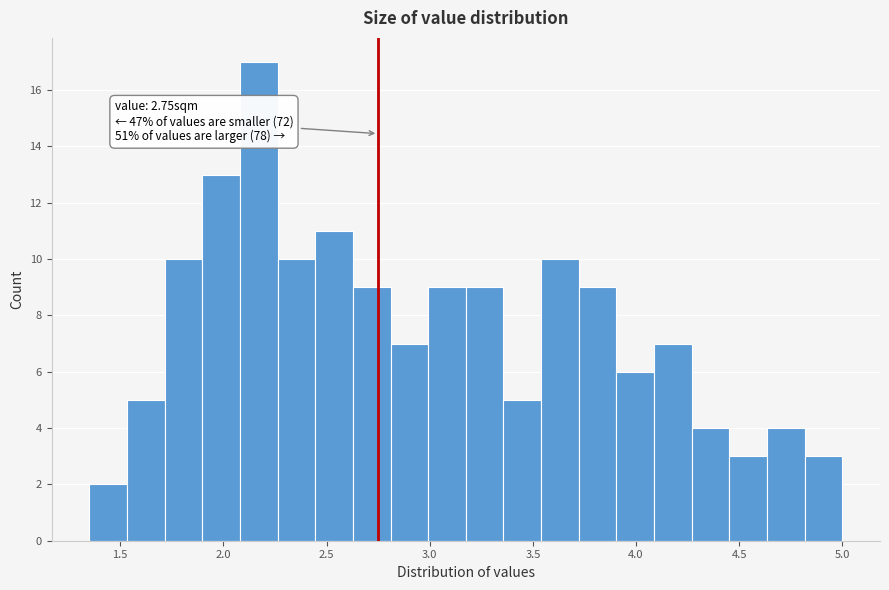

Read against the x-axis, roughly where is the centre of the tallest bar?

2.15